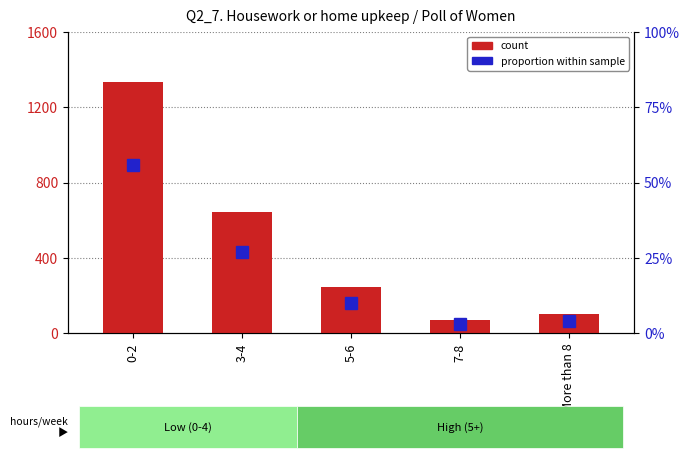

How many values in the count series exceed 248?

2